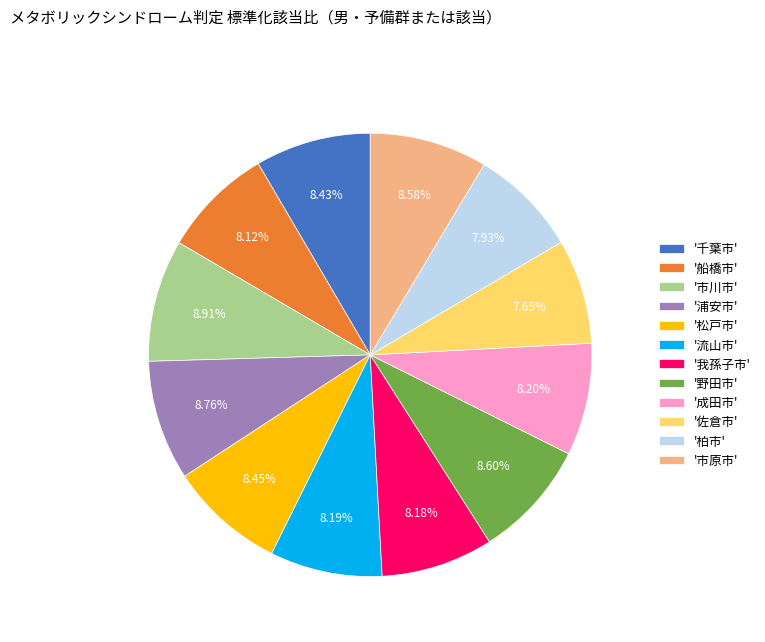

Combined, do '浦安市' and '成田市' account for over 50%?

No